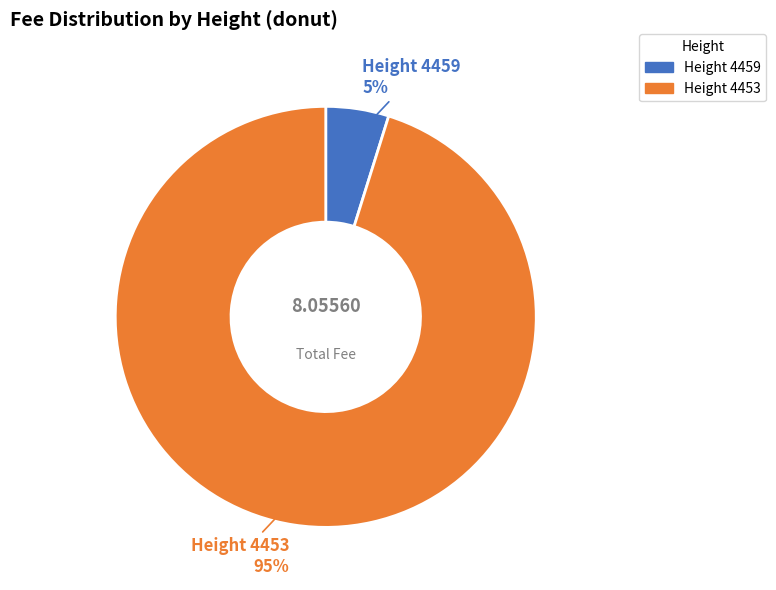

Is there a majority slice in this chart?

Yes